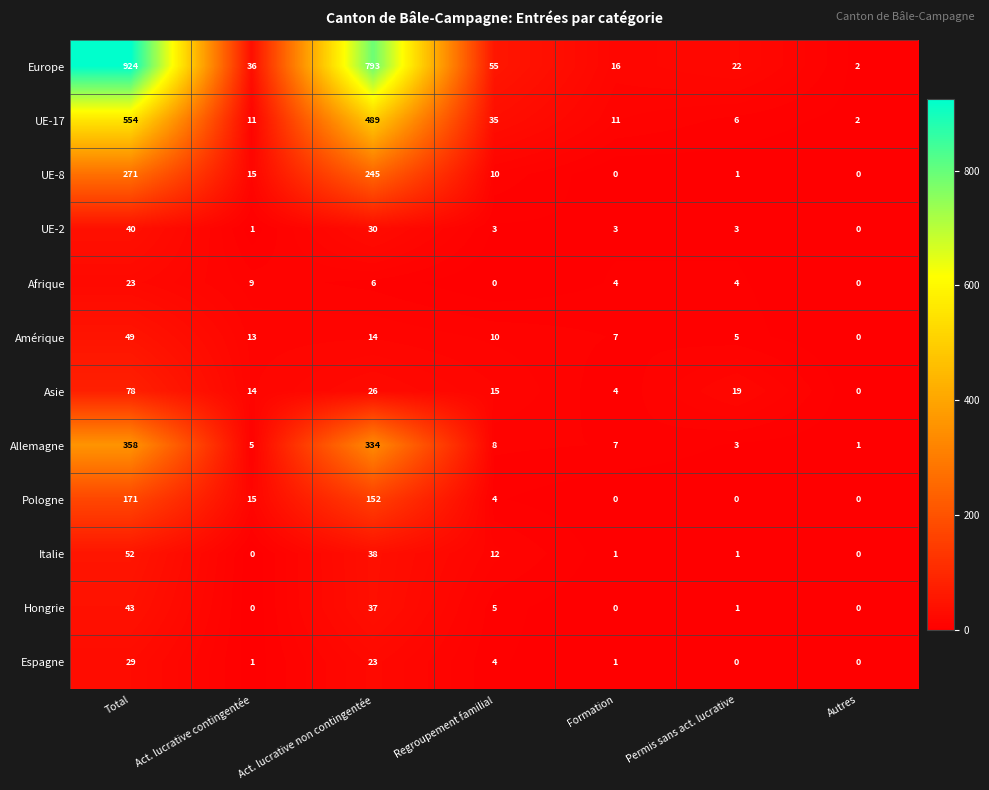

True or false: Europe has a value of 924 at Total.

True